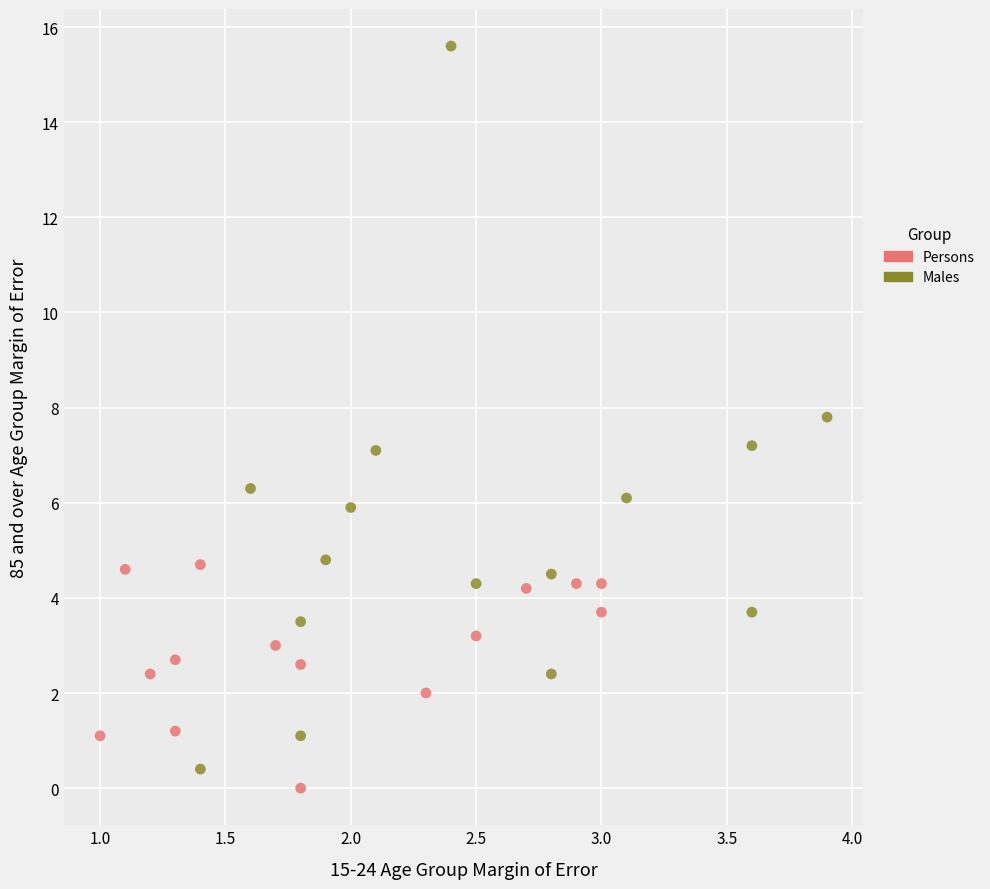

Which series reaches the maximum Y coordinate?

Males